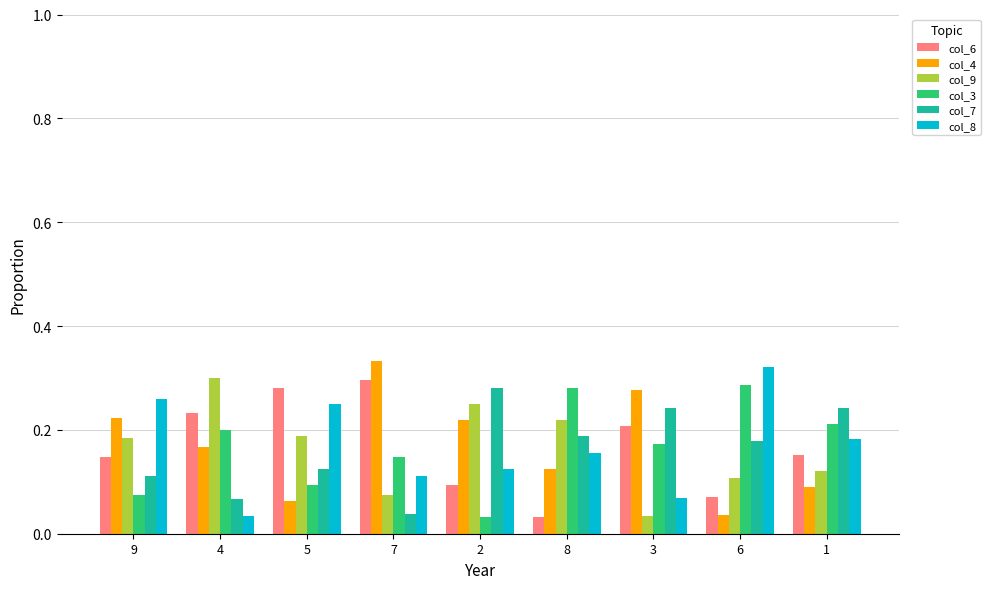

At how many categories does at least one series exceed 0?

9